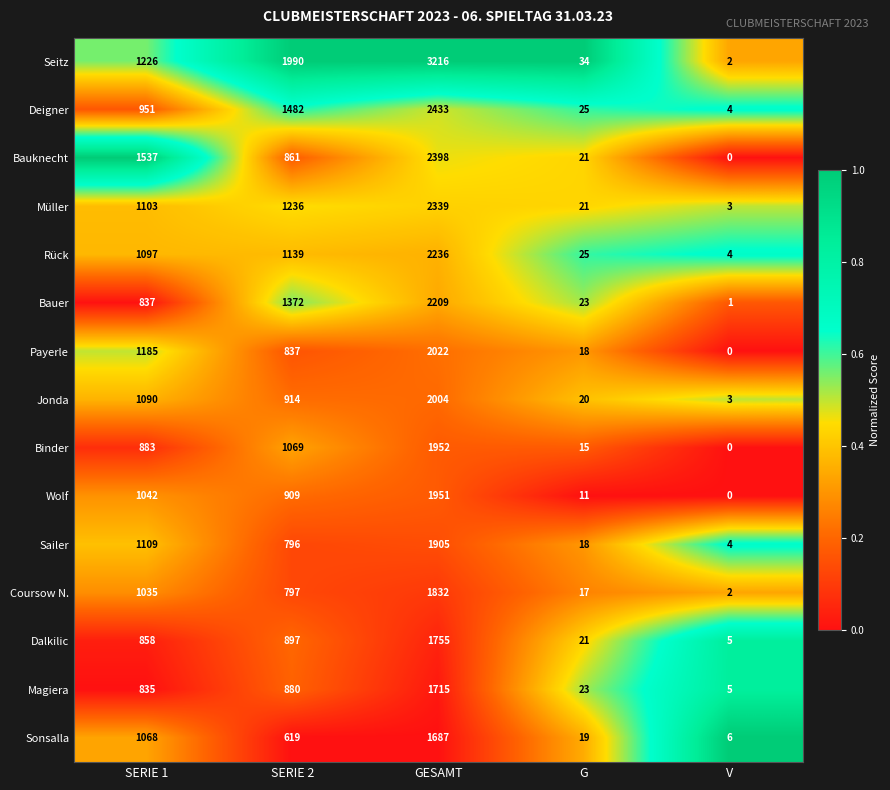

At which label is Sailer closest to 954?

SERIE 1